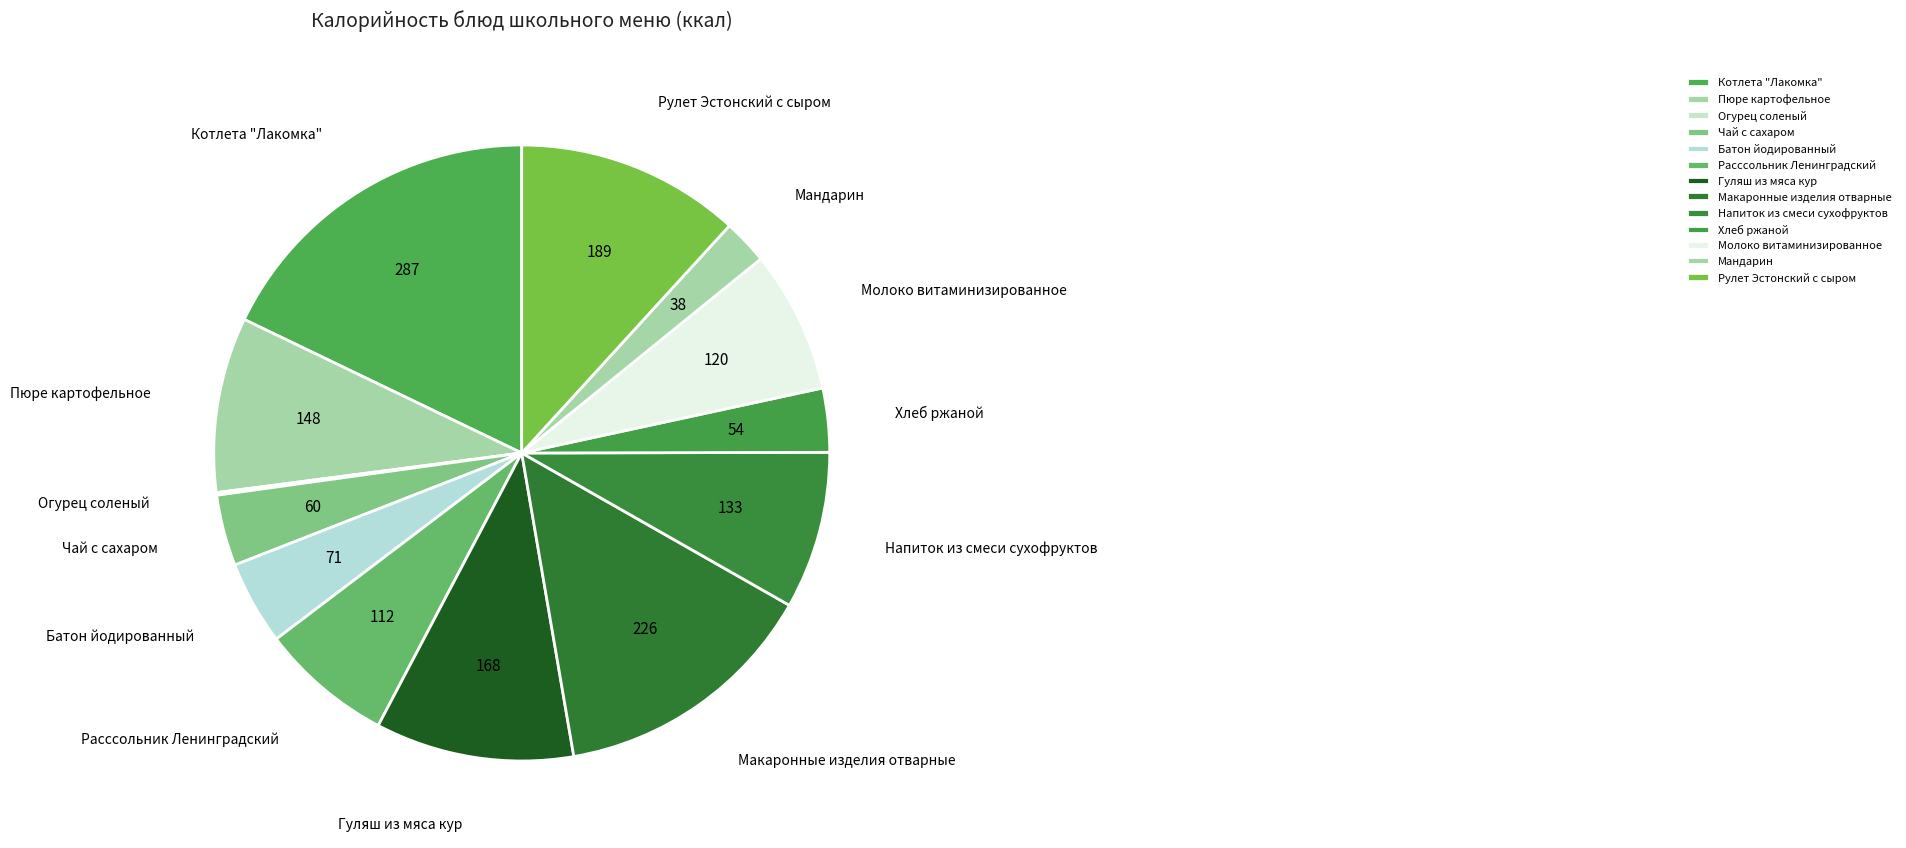

What is the largest slice in the pie chart?

Котлета "Лакомка"